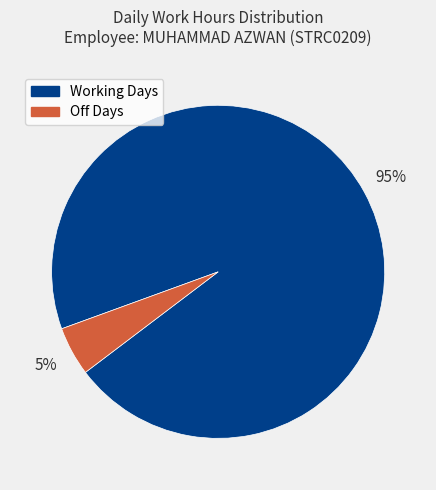

To the nearest percent, what is the average slice percentage?

50%